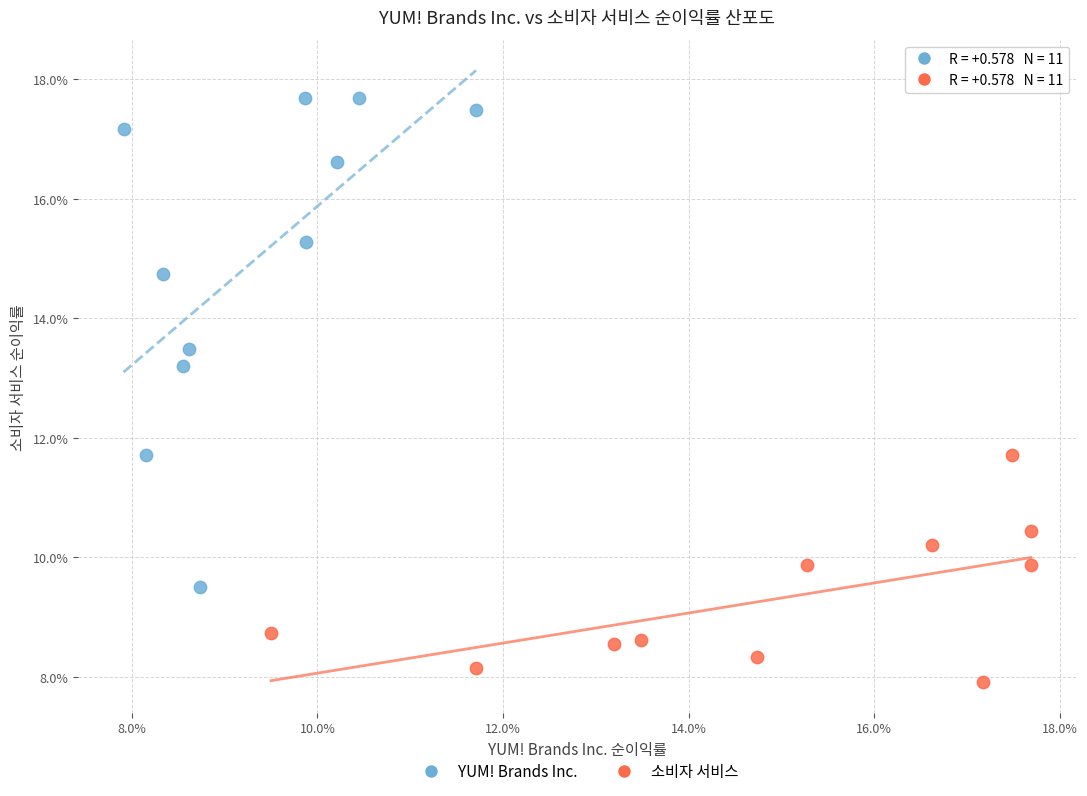

Which series reaches the maximum Y coordinate?

YUM! Brands Inc.